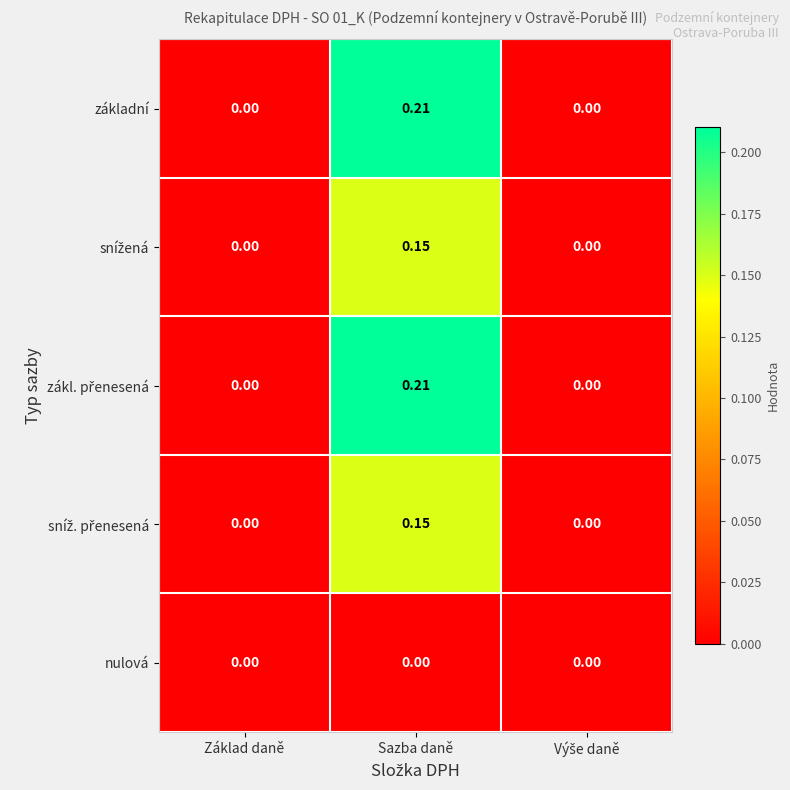

At which category does the chart reach its peak across all series?

Sazba daně